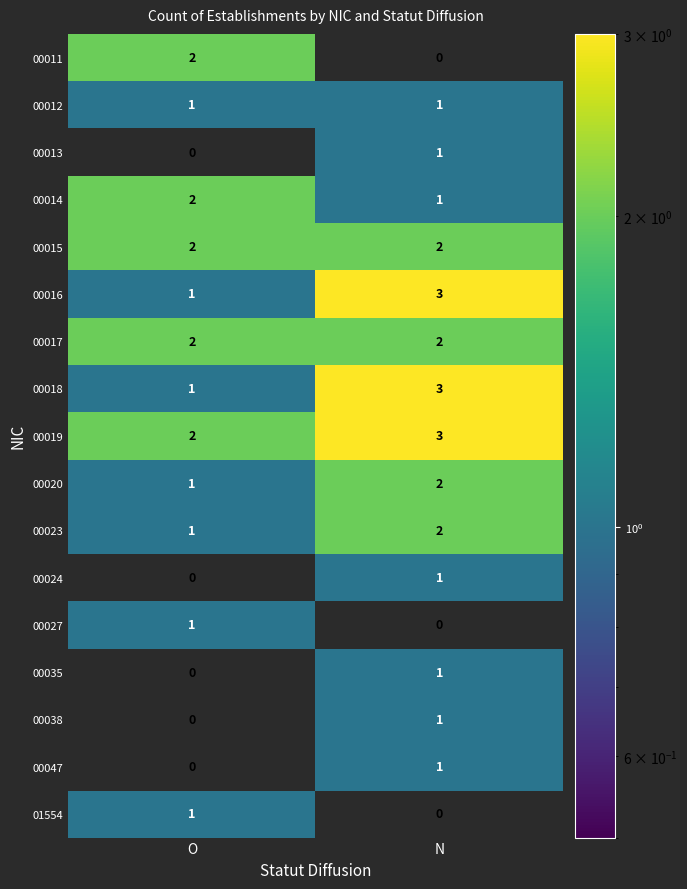

True or false: 00014 has a value of 2 at O.

True